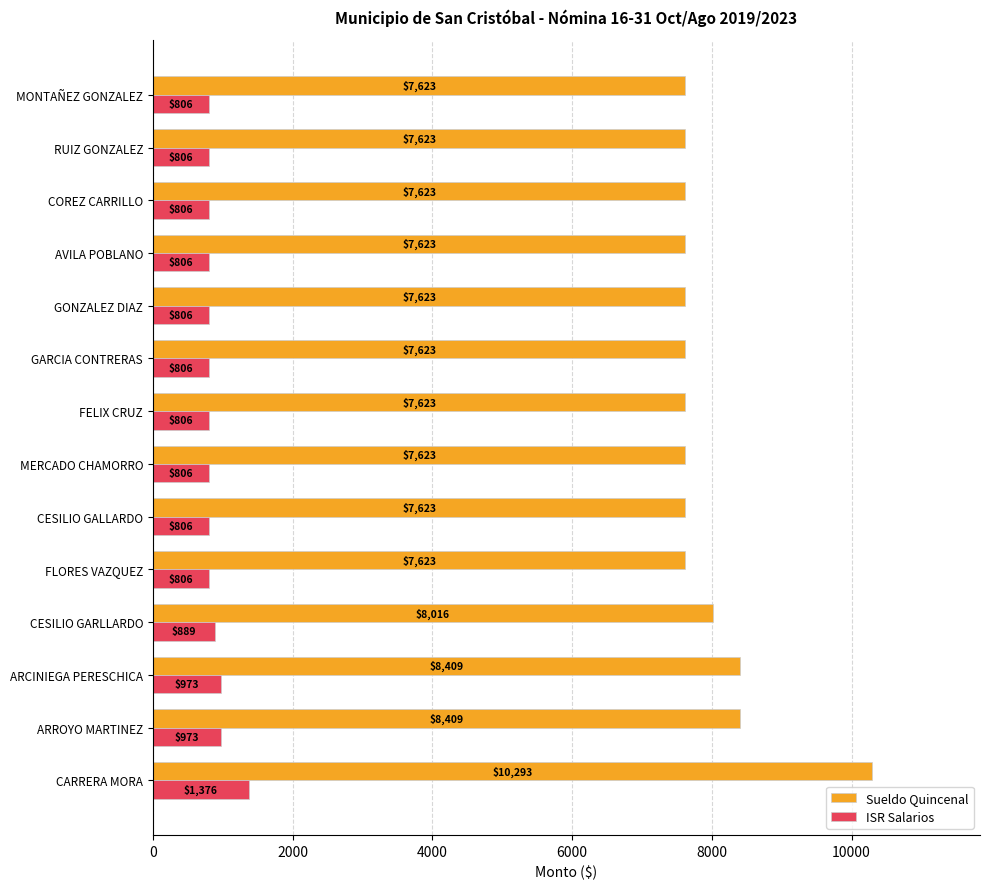

What is the minimum value for Sueldo Quincenal?

7623.0